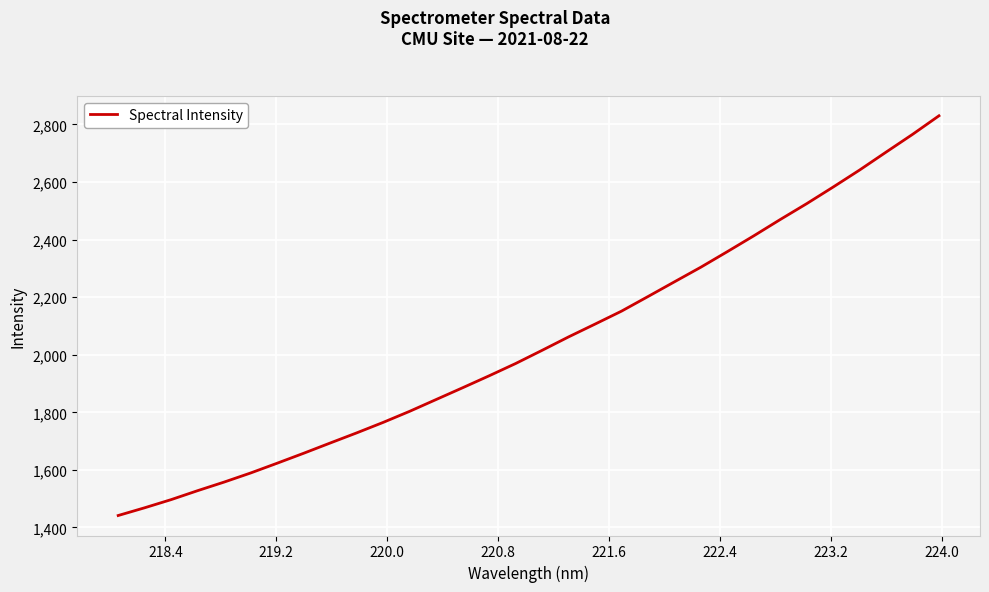

What is the smallest value displayed?

1441.5